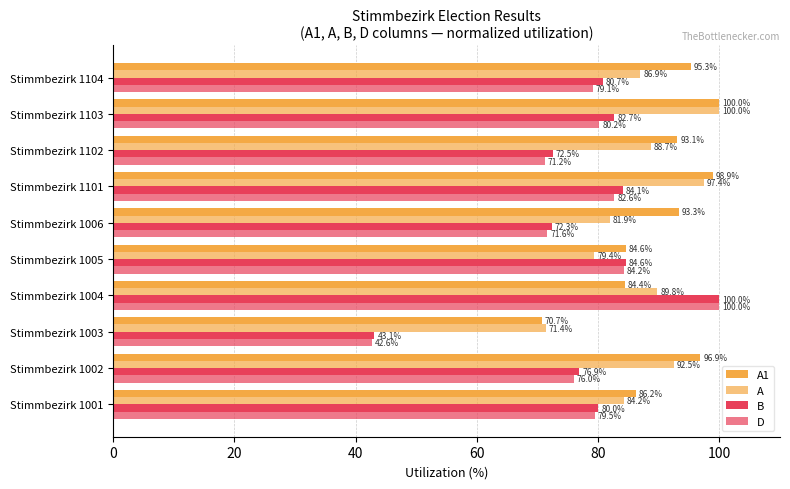

Rank the series by their maximum value, from highest to lowest.

A1, A, B, D